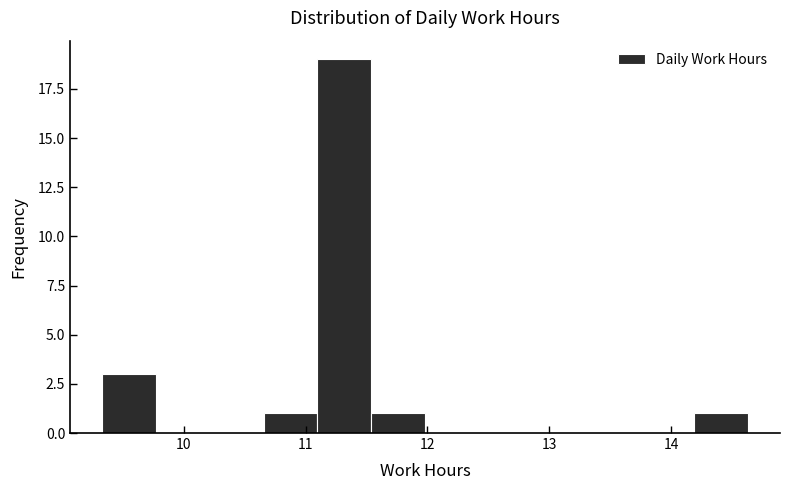

Reading left to right, list every bar in this chart as the range it spans on the x-axis followed by its height. Neither the bar edges nor the heights are printed on the chart, so give them approximately, as read against the axes.

9.3 to 9.8: 3
9.8 to 10.2: 0
10.2 to 10.7: 0
10.7 to 11.1: 1
11.1 to 11.5: 19
11.5 to 12.0: 1
12.0 to 12.4: 0
12.4 to 12.9: 0
12.9 to 13.3: 0
13.3 to 13.7: 0
13.7 to 14.2: 0
14.2 to 14.6: 1